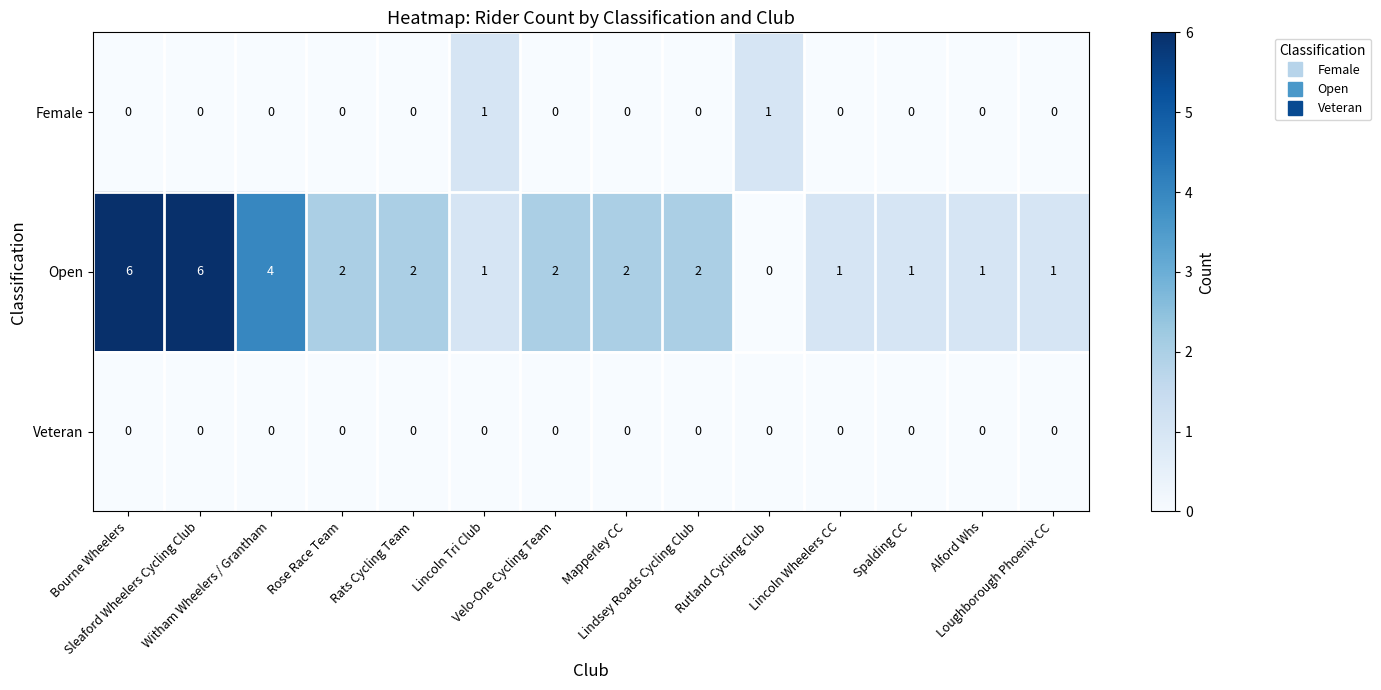

Rank the series by their maximum value, from highest to lowest.

Open, Female, Veteran